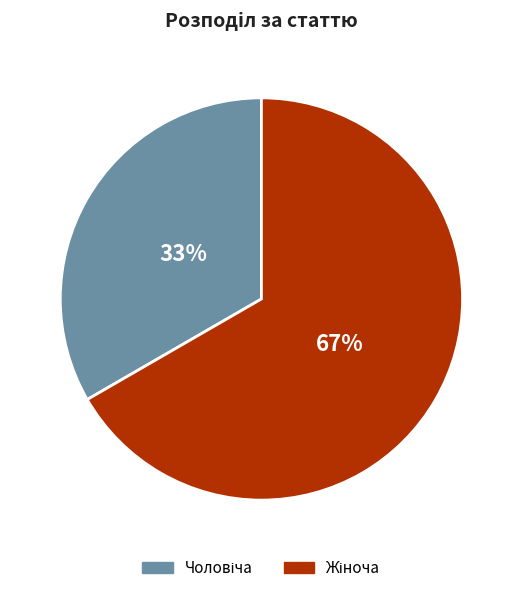

Does any single category account for the majority?

Yes